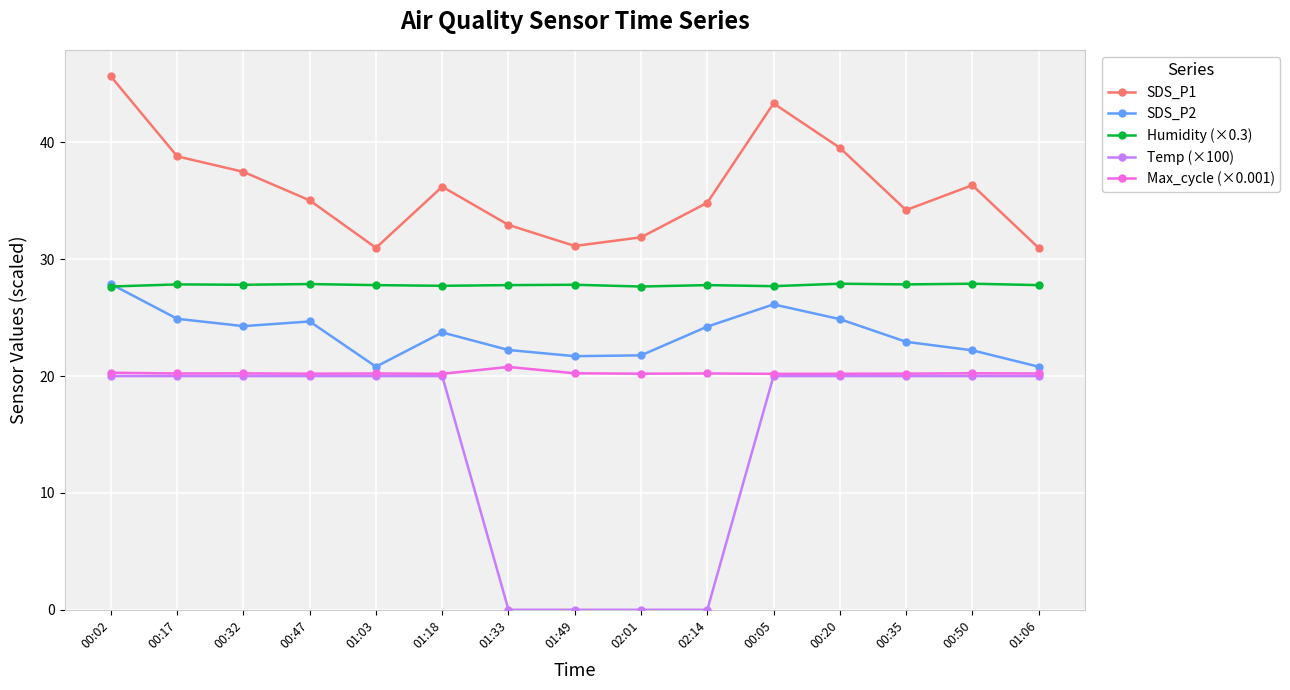

How many distinct data groups are displayed?

5